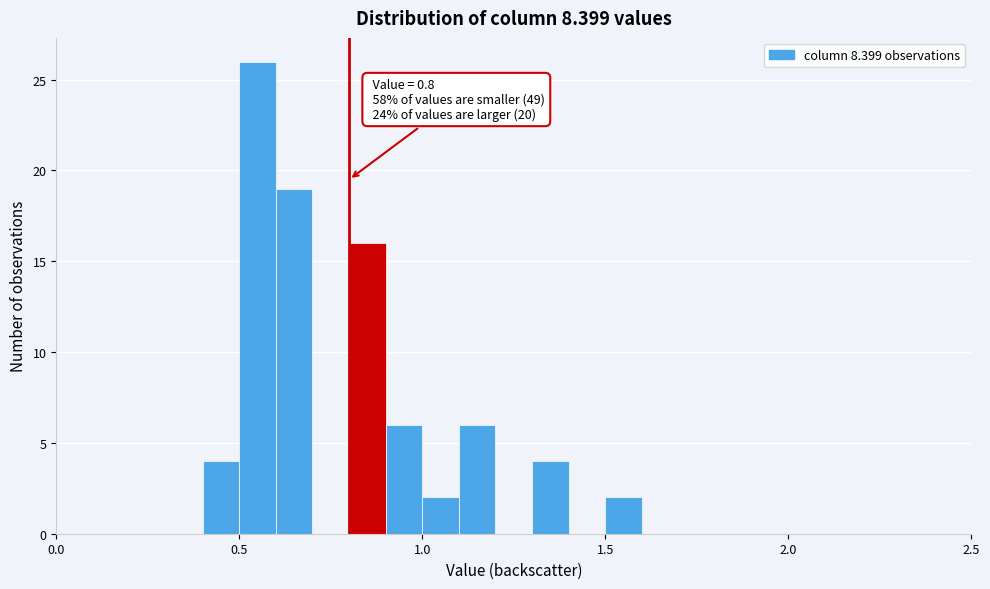

Around what value on the x-axis is the tallest bar? Give the approximate position of its centre, as read against the axis.

0.55